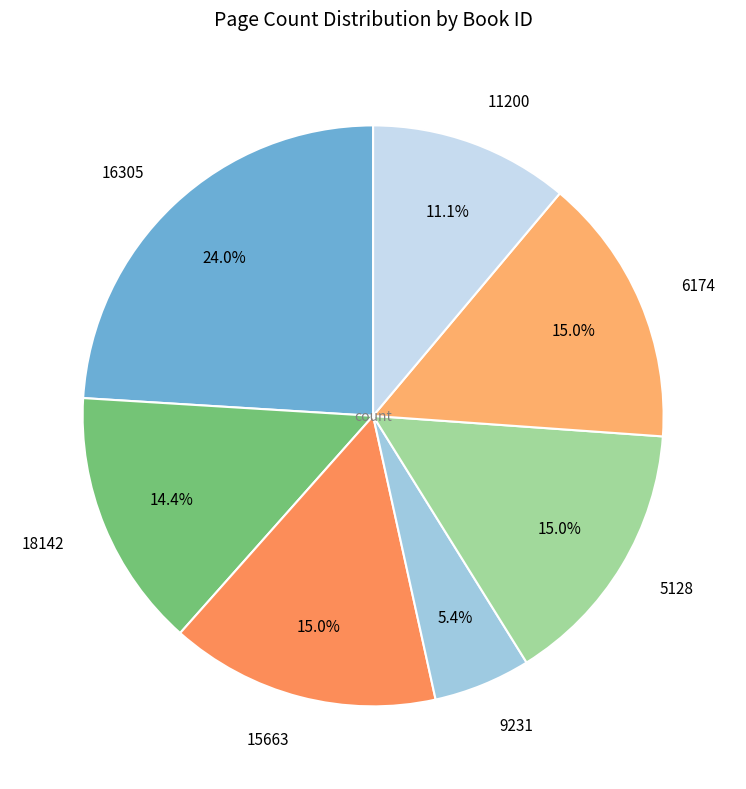

Count the number of slices in the pie.

7